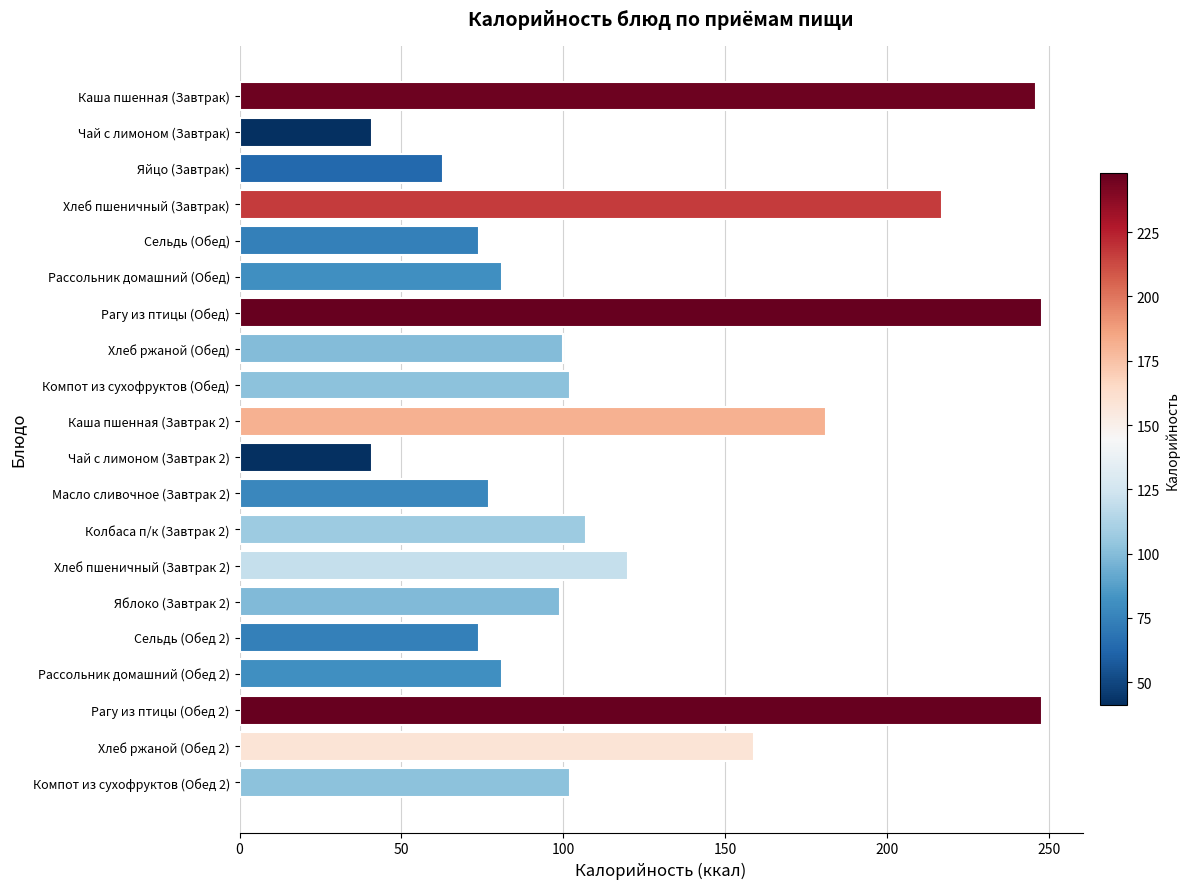

What is the label of the 1st bar from the top?

Каша пшенная (Завтрак)